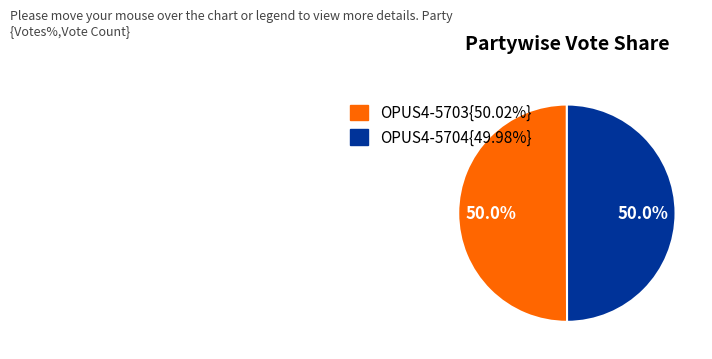

How many slices are in this pie chart?

2